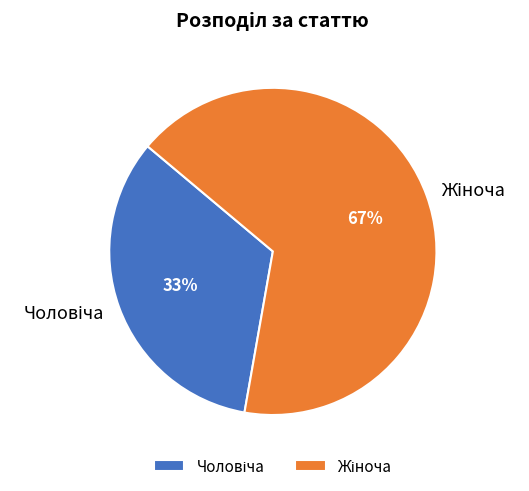

Does any single category account for the majority?

Yes